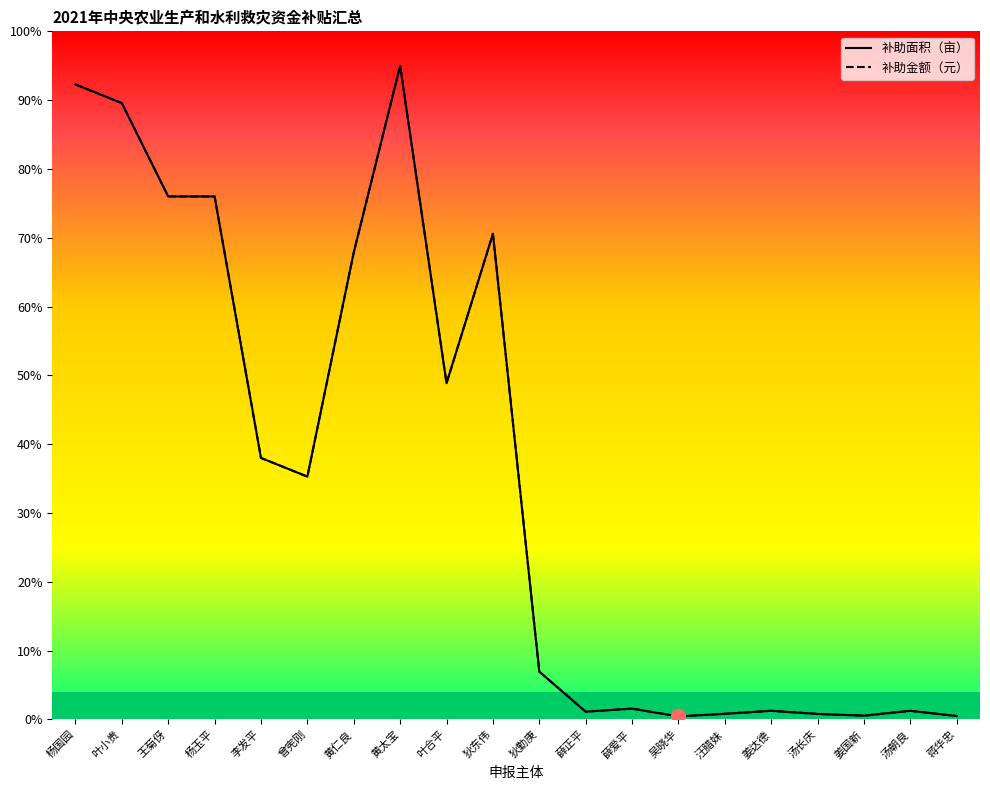

At 吴晓华, list the series in order from smallest to largest.

补助面积（亩）, 补助金额（元）